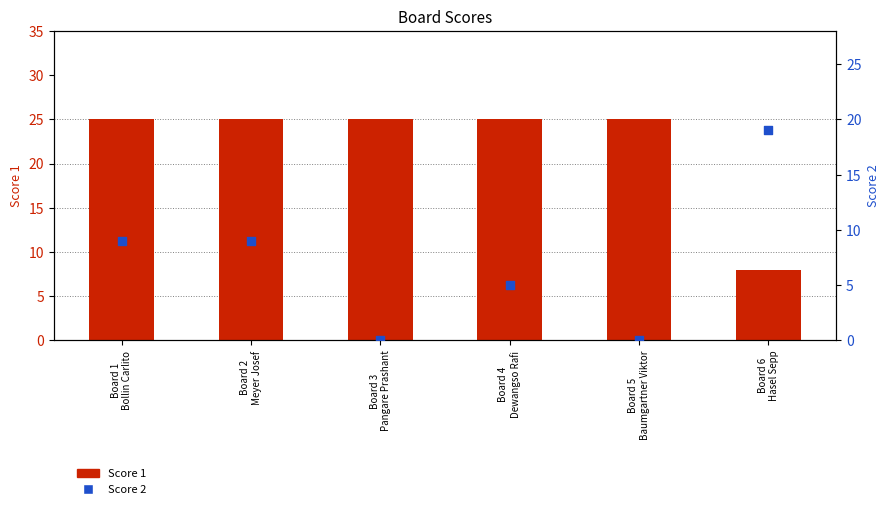

What is the total value across all series at Board 4
Dewangso Rafi?

30